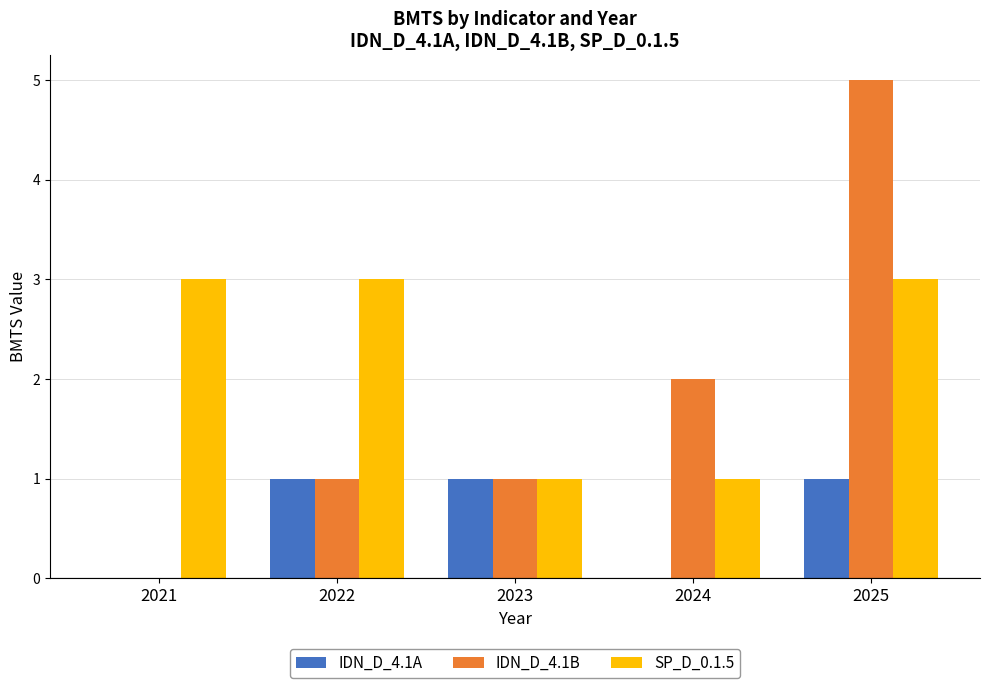

Reading left to right, what are all the values shown in this chart?

IDN_D_4.1A: 2021=0	2022=1	2023=1	2024=0	2025=1
IDN_D_4.1B: 2021=0	2022=1	2023=1	2024=2	2025=5
SP_D_0.1.5: 2021=3	2022=3	2023=1	2024=1	2025=3